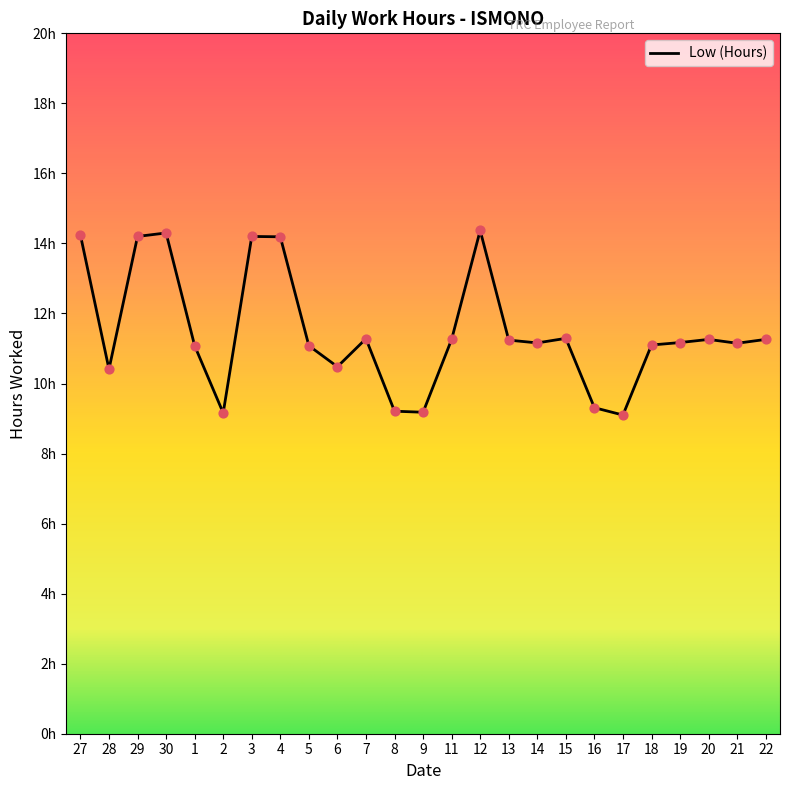

What is the change in value from 28 to 20?

+0.8